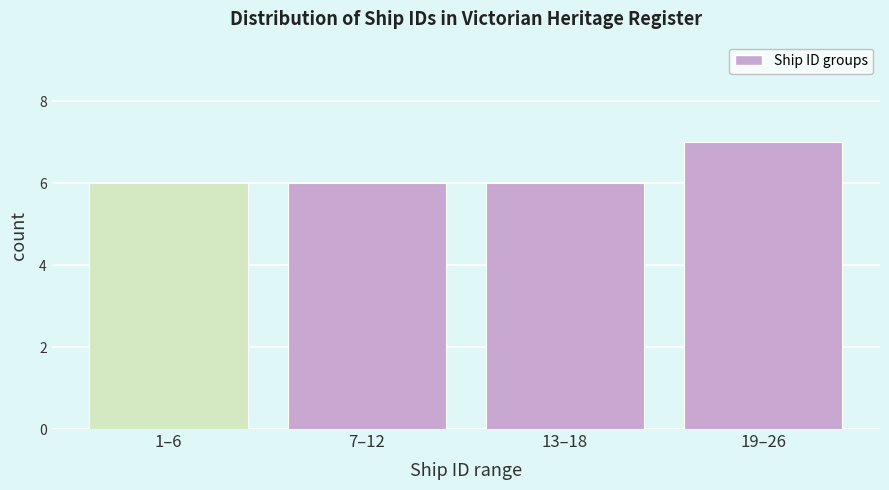

Reading left to right, extract all data points from this chart.

6	6	6	7